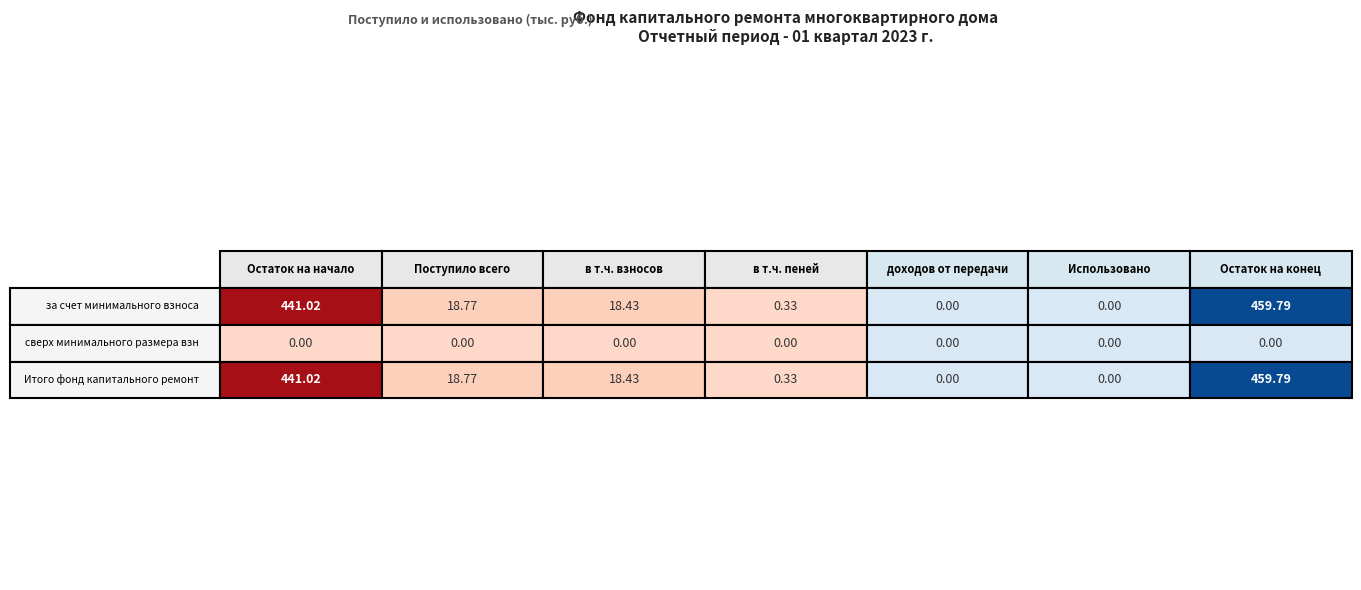

At how many categories does at least one series exceed 140?

2